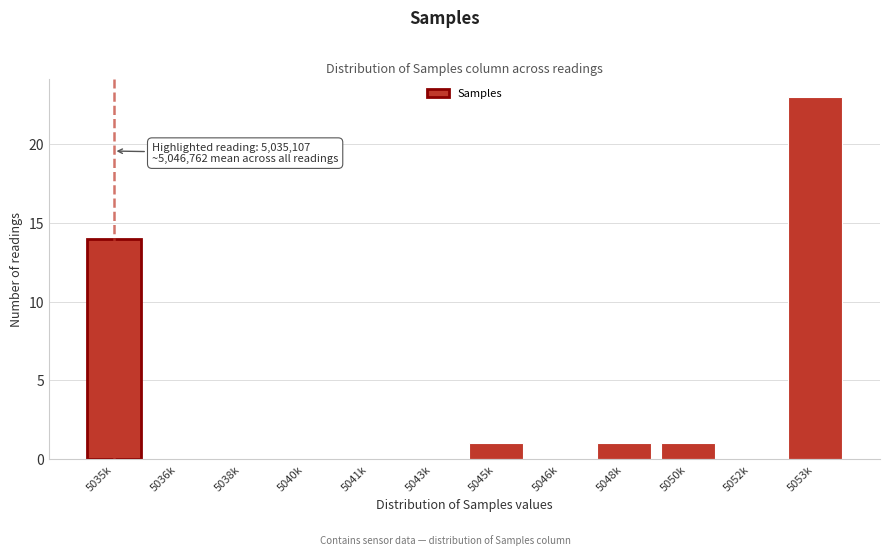

Reading left to right, extract all data points from this chart.

5035k=14	5036k=0	5038k=0	5040k=0	5041k=0	5043k=0	5045k=1	5046k=0	5048k=1	5050k=1	5052k=0	5053k=23